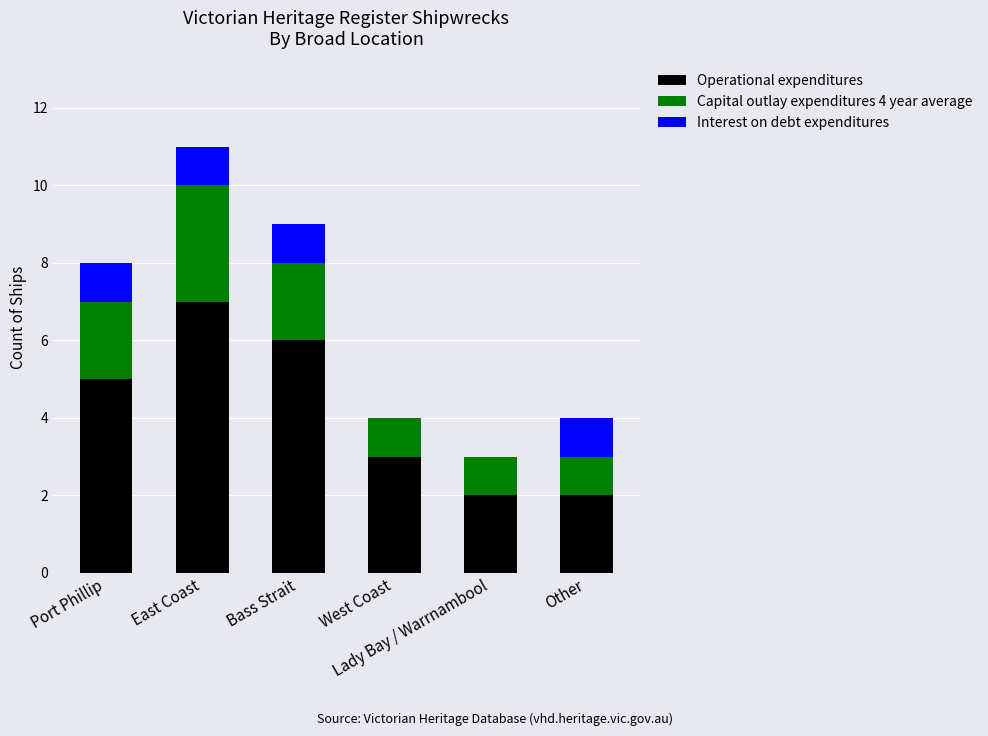

What is the sum of all Operational expenditures values?

25